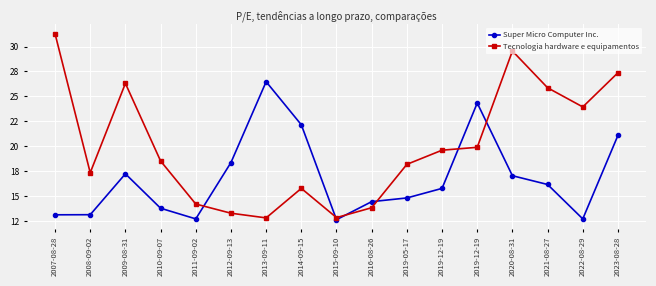

What is the approximate value of Super Micro Computer Inc. at 2011-09-02?

12.7